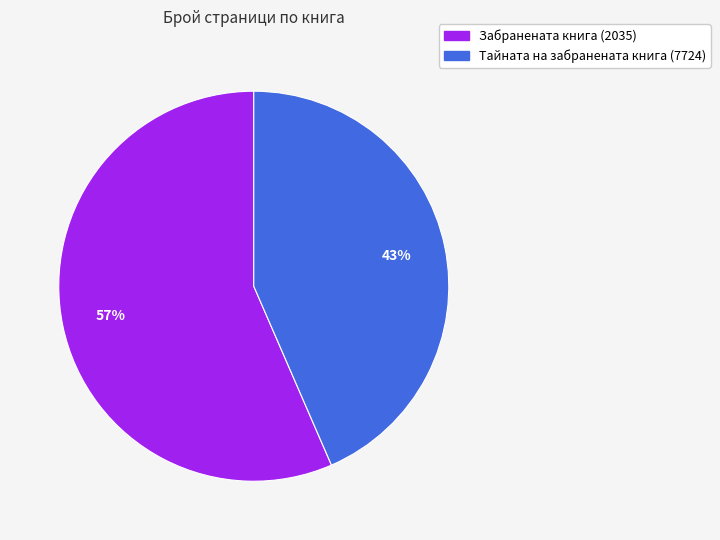

Which category has the biggest portion of the pie?

Забранената книга (2035)